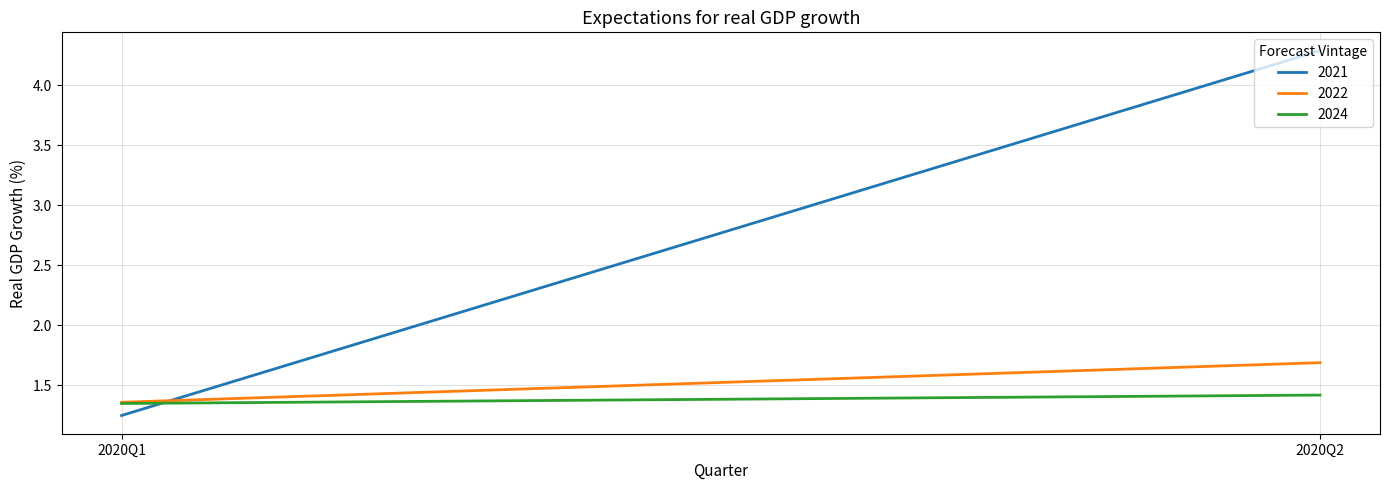

At which category does the chart reach its peak across all series?

2020Q2